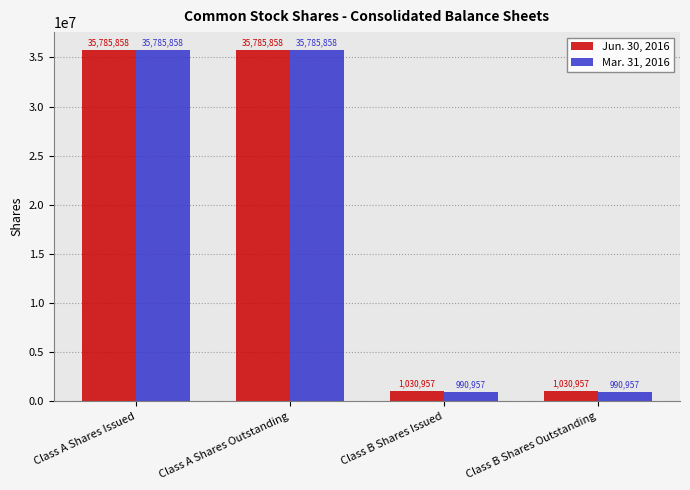

The value of Mar. 31, 2016 at Class B Shares Outstanding is 990957. True or false?

True